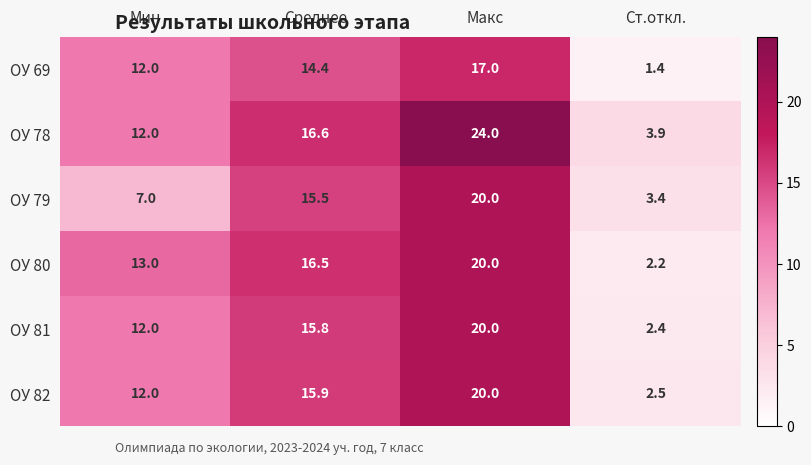

What is the difference between the second highest and minimum values in the ОУ 79 series?

12.1